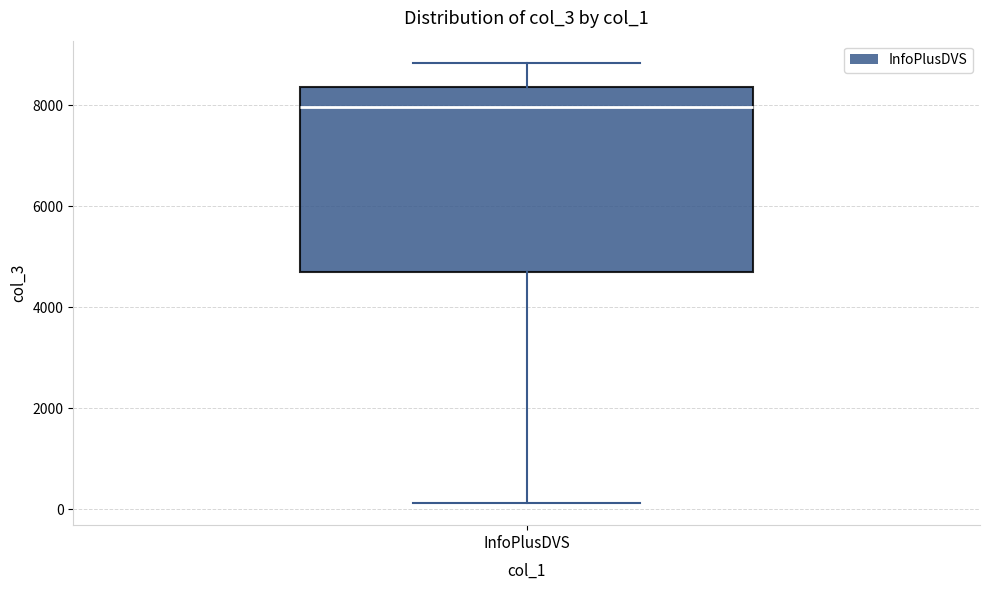

Read this box plot against the y-axis: the position of the median line, the range covered by the box, and the ends of both whiskers. The values are not printed on the chart, so give them approximately, as read against the axis.

median 8000, box 4800 to 8400, whiskers 200 to 8800